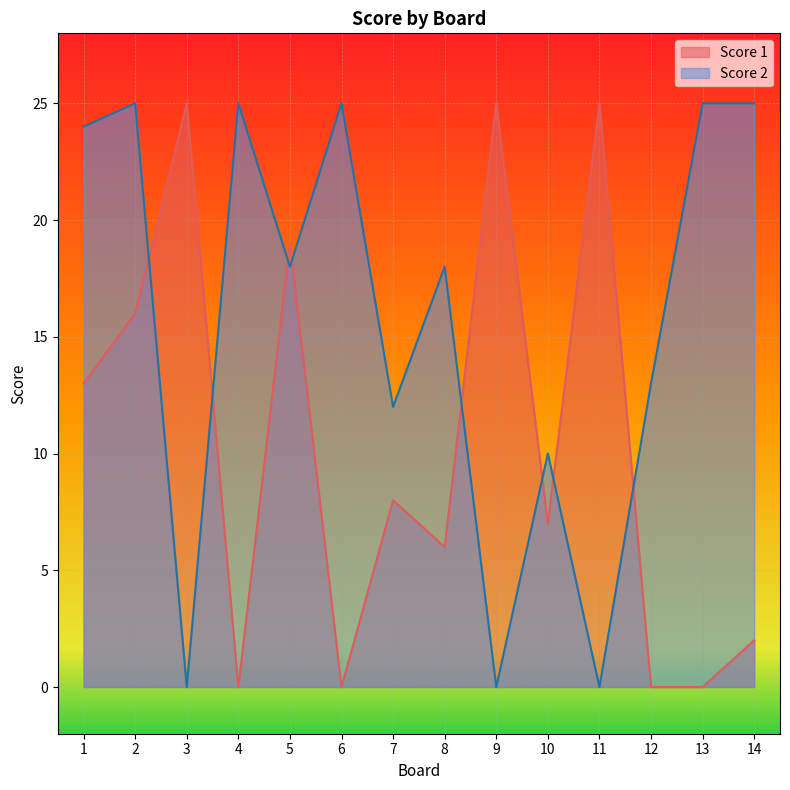

Where is Score 1 nearest to the value 12?

1